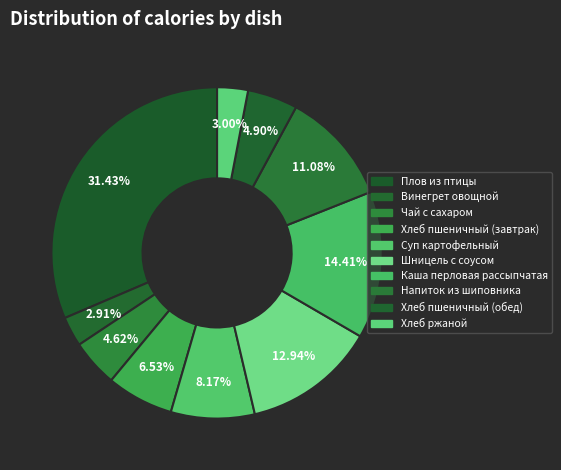

To the nearest percent, what is the combined percentage of Чай с сахаром and Хлеб пшеничный (завтрак)?

11%